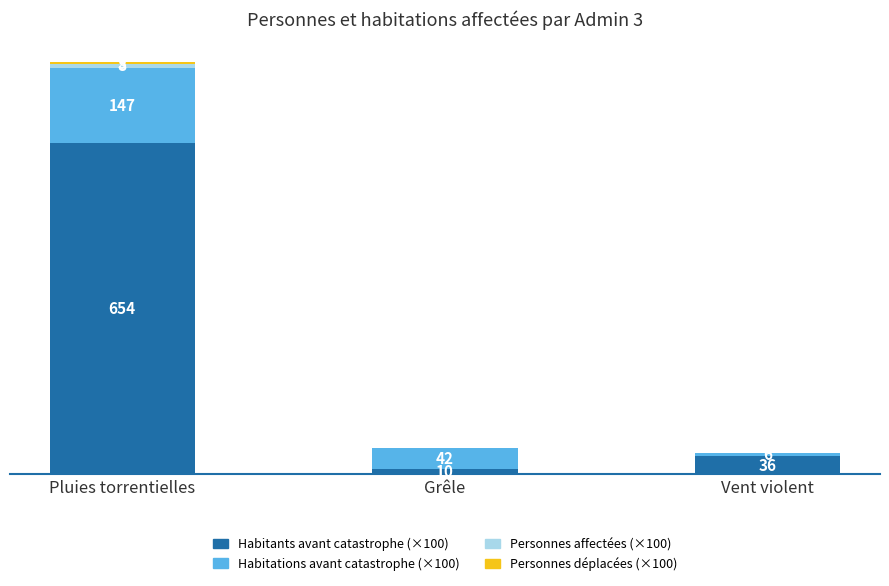

At which category is the sum across all series the highest?

Pluies torrentielles